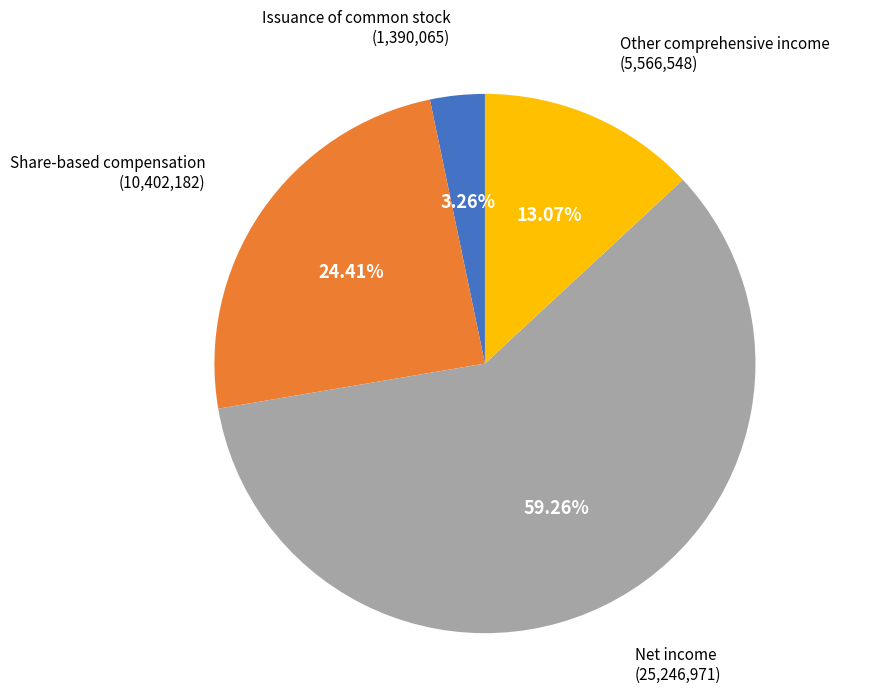

Do Issuance of common stock and Net income together represent more than half of the pie?

Yes